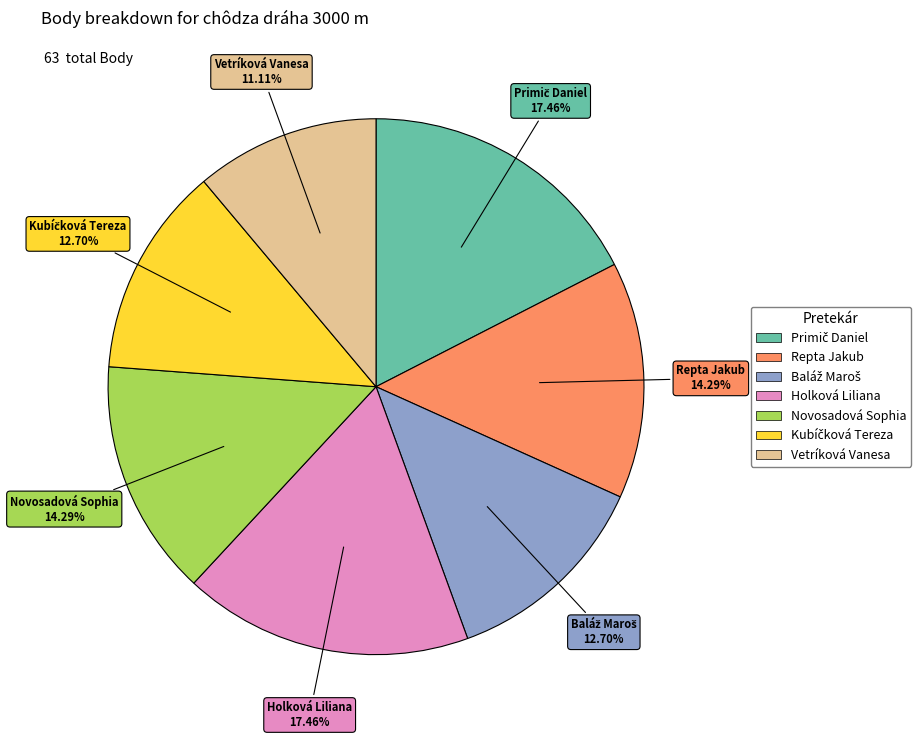

Between Vetríková Vanesa and Holková Liliana, which is larger?

Holková Liliana